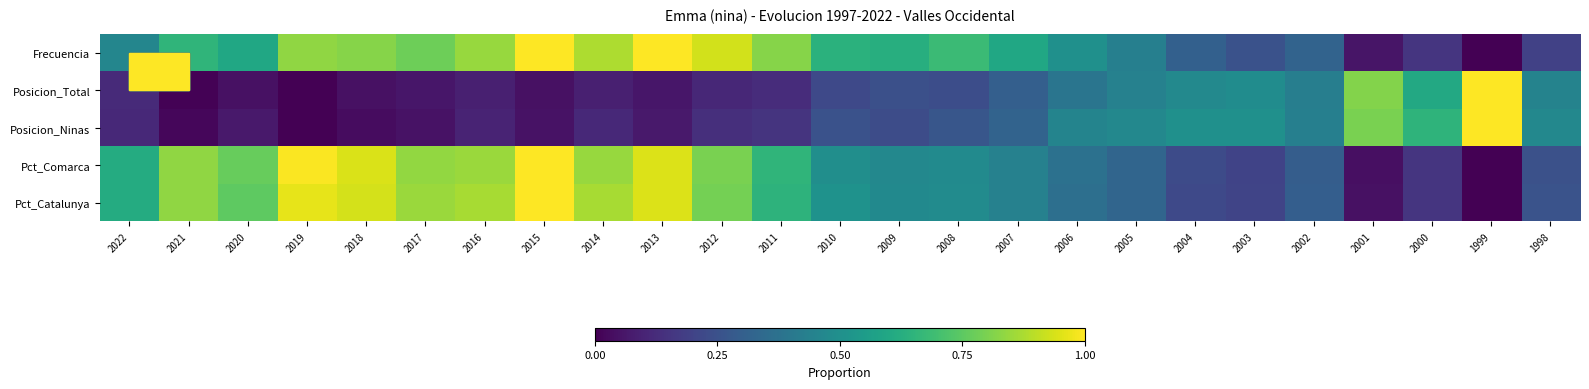

Reading right to left, transcribe all the data shown in this chart.

Frecuencia: 1998=0.2	1999=0.0	2000=0.2	2001=0.1	2002=0.3	2003=0.2	2004=0.3	2005=0.4	2006=0.5	2007=0.6	2008=0.7	2009=0.6	2010=0.6	2011=0.8	2012=0.9	2013=1.0	2014=0.9	2015=1.0	2016=0.8	2017=0.8	2018=0.8	2019=0.8	2020=0.6	2021=0.7	2022=0.5
Posicion_Total: 1998=0.4	1999=1.0	2000=0.6	2001=0.8	2002=0.4	2003=0.5	2004=0.5	2005=0.4	2006=0.4	2007=0.3	2008=0.2	2009=0.2	2010=0.2	2011=0.1	2012=0.1	2013=0.1	2014=0.1	2015=0.0	2016=0.1	2017=0.1	2018=0.0	2019=0.0	2020=0.0	2021=0.0	2022=0.1
Posicion_Ninas: 1998=0.5	1999=1.0	2000=0.7	2001=0.8	2002=0.4	2003=0.5	2004=0.5	2005=0.5	2006=0.5	2007=0.3	2008=0.3	2009=0.2	2010=0.2	2011=0.1	2012=0.1	2013=0.1	2014=0.1	2015=0.1	2016=0.1	2017=0.1	2018=0.0	2019=0.0	2020=0.1	2021=0.0	2022=0.1
Pct_Comarca: 1998=0.2	1999=0.0	2000=0.2	2001=0.0	2002=0.3	2003=0.2	2004=0.2	2005=0.3	2006=0.4	2007=0.4	2008=0.5	2009=0.5	2010=0.5	2011=0.7	2012=0.8	2013=0.9	2014=0.8	2015=1.0	2016=0.9	2017=0.8	2018=0.9	2019=1.0	2020=0.8	2021=0.8	2022=0.6
Pct_Catalunya: 1998=0.3	1999=0.0	2000=0.2	2001=0.0	2002=0.3	2003=0.2	2004=0.2	2005=0.3	2006=0.4	2007=0.4	2008=0.5	2009=0.5	2010=0.5	2011=0.6	2012=0.8	2013=0.9	2014=0.9	2015=1.0	2016=0.9	2017=0.9	2018=0.9	2019=1.0	2020=0.8	2021=0.8	2022=0.6